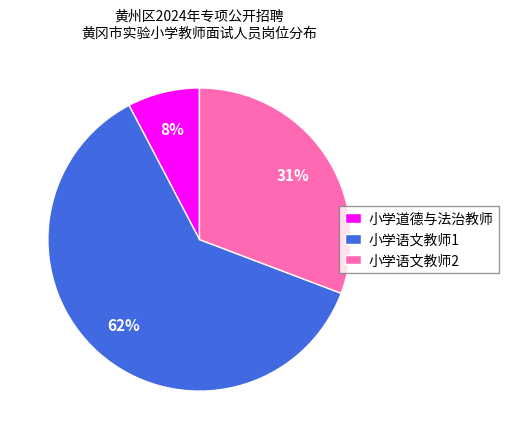

Between 小学语文教师2 and 小学道德与法治教师, which is larger?

小学语文教师2